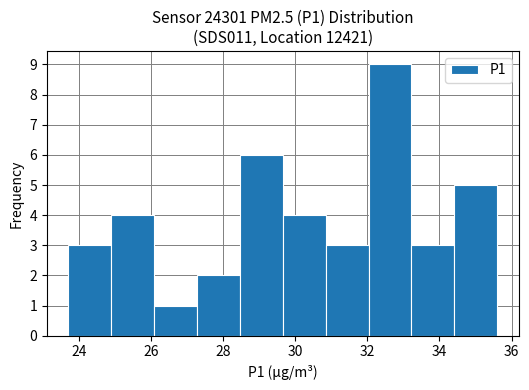

What is the height of the bar covering 34.4 to 35.6 on the x-axis? Neither the bar edges nor the heights are printed on the chart, so give them approximately, as read against the axes.

5